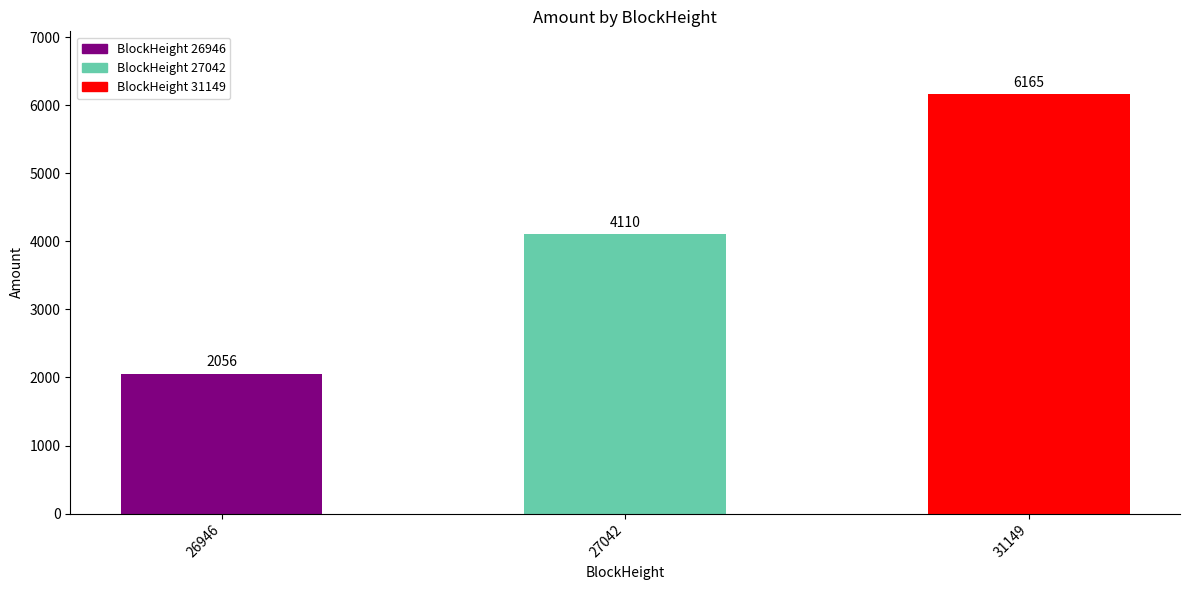

Rank the categories by value from highest to lowest.

31149, 27042, 26946